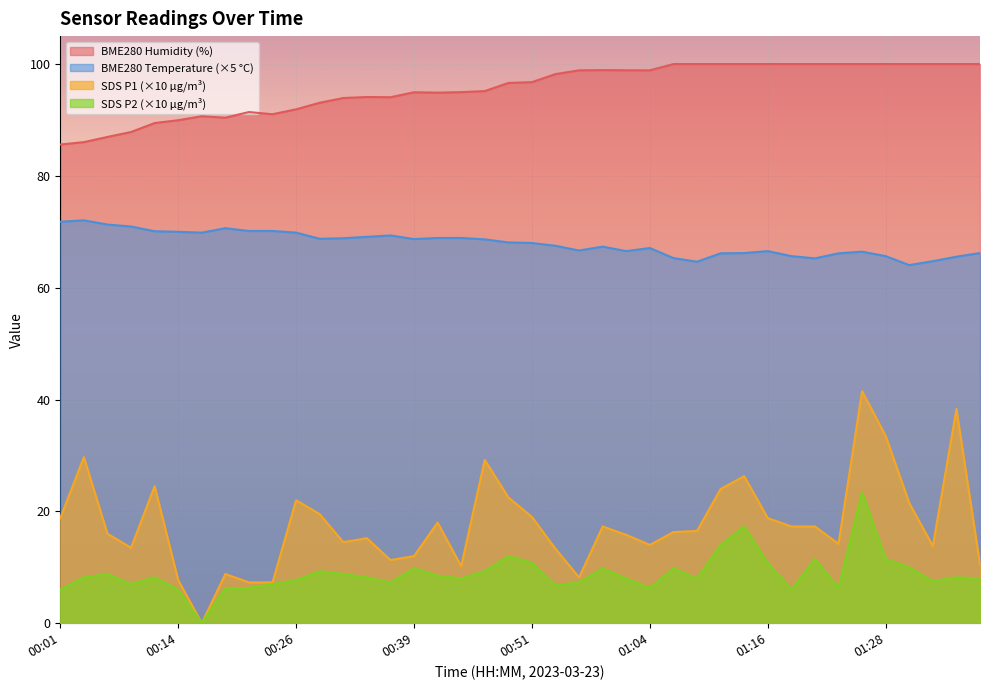

Reading right to left, extract all data points from this chart.

BME280_temperature: 01:38=66.2	01:36=65.5	01:33=64.8	01:31=64.0	01:28=65.7	01:26=66.4	01:23=66.2	01:21=65.2	01:18=65.7	01:16=66.5	01:14=66.2	01:11=66.2	01:09=64.7	01:06=65.3	01:04=67.1	01:01=66.5	00:59=67.4	00:56=66.7	00:54=67.5	00:51=68.0	00:49=68.1	00:46=68.7	00:44=68.9	00:42=68.9	00:39=68.7	00:36=69.3	00:34=69.1	00:31=68.8	00:29=68.8	00:26=69.9	00:24=70.1	00:21=70.1	00:19=70.7	00:16=69.9	00:14=70.0	00:11=70.1	00:09=71.0	00:06=71.3	00:04=72.0	00:01=71.8
BME280_humidity: 01:38=100.0	01:36=100.0	01:33=100.0	01:31=100.0	01:28=100.0	01:26=100.0	01:23=100.0	01:21=100.0	01:18=100.0	01:16=100.0	01:14=100.0	01:11=100.0	01:09=100.0	01:06=100.0	01:04=98.9	01:01=98.9	00:59=98.9	00:56=98.9	00:54=98.2	00:51=96.8	00:49=96.6	00:46=95.2	00:44=95.0	00:42=94.9	00:39=95.0	00:36=94.1	00:34=94.1	00:31=93.9	00:29=93.1	00:26=91.9	00:24=91.0	00:21=91.4	00:19=90.4	00:16=90.7	00:14=90.0	00:11=89.5	00:09=87.8	00:06=87.0	00:04=86.0	00:01=85.6
SDS_P1: 01:38=10.5	01:36=38.3	01:33=13.8	01:31=21.5	01:28=33.5	01:26=41.5	01:23=14.2	01:21=17.3	01:18=17.3	01:16=18.8	01:14=26.3	01:11=24.0	01:09=16.5	01:06=16.3	01:04=14.0	01:01=15.8	00:59=17.3	00:56=8.2	00:54=13.3	00:51=19.0	00:49=22.5	00:46=29.2	00:44=10.2	00:42=18.0	00:39=12.0	00:36=11.3	00:34=15.2	00:31=14.5	00:29=19.5	00:26=22.0	00:24=7.3	00:21=7.3	00:19=8.8	00:16=0.0	00:14=7.7	00:11=24.5	00:09=13.5	00:06=16.0	00:04=29.7	00:01=18.8
SDS_P2: 01:38=8.0	01:36=8.2	01:33=7.5	01:31=10.0	01:28=11.5	01:26=23.5	01:23=6.3	01:21=11.5	01:18=6.0	01:16=10.8	01:14=17.3	01:11=14.0	01:09=8.0	01:06=9.8	01:04=6.3	01:01=8.0	00:59=9.8	00:56=7.3	00:54=6.8	00:51=10.8	00:49=12.0	00:46=9.3	00:44=8.0	00:42=8.5	00:39=9.8	00:36=7.3	00:34=8.2	00:31=8.8	00:29=9.3	00:26=7.7	00:24=7.0	00:21=6.3	00:19=6.3	00:16=0.0	00:14=6.0	00:11=8.2	00:09=7.0	00:06=8.8	00:04=8.2	00:01=6.0